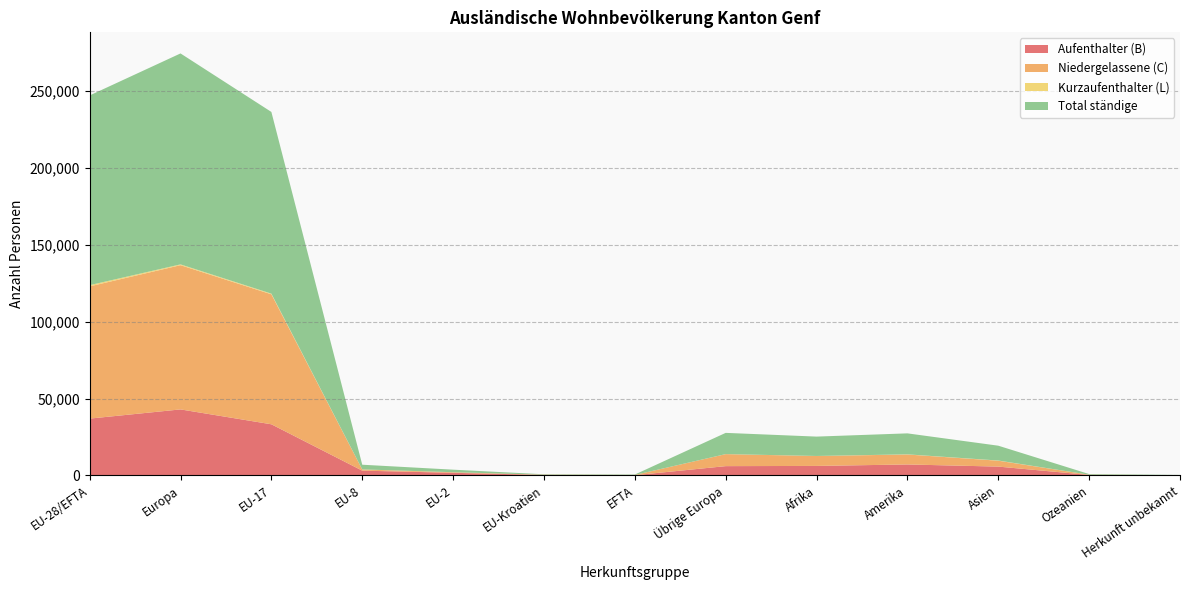

Reading right to left, list all the values displayed in this chart.

Aufenthalter (B): Herkunft unbekannt=102	Ozeanien=261	Asien=5688	Amerika=7073	Afrika=6125	Übrige Europa=5988	EFTA=85	EU-Kroatien=265	EU-2=1647	EU-8=3055	EU-17=33228	Europa=42914	EU-28/EFTA=36926
Niedergelassene (C): Herkunft unbekannt=23	Ozeanien=143	Asien=3834	Amerika=6491	Afrika=6448	Übrige Europa=7808	EFTA=173	EU-Kroatien=160	EU-2=376	EU-8=758	EU-17=84606	Europa=93881	EU-28/EFTA=86073
Kurzaufenthalter (L): Herkunft unbekannt=0	Ozeanien=10	Asien=124	Amerika=95	Afrika=34	Übrige Europa=23	EFTA=1	EU-Kroatien=2	EU-2=14	EU-8=44	EU-17=440	Europa=524	EU-28/EFTA=787
Total ständige: Herkunft unbekannt=125	Ozeanien=414	Asien=9646	Amerika=13659	Afrika=12607	Übrige Europa=13819	EFTA=259	EU-Kroatien=265	EU-2=1647	EU-8=3055	EU-17=118274	Europa=137319	EU-28/EFTA=123500